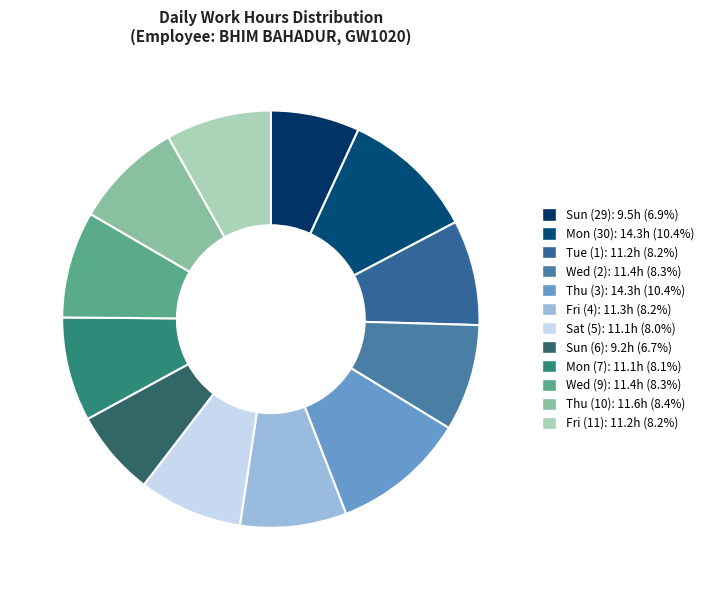

How many slices are in this pie chart?

12